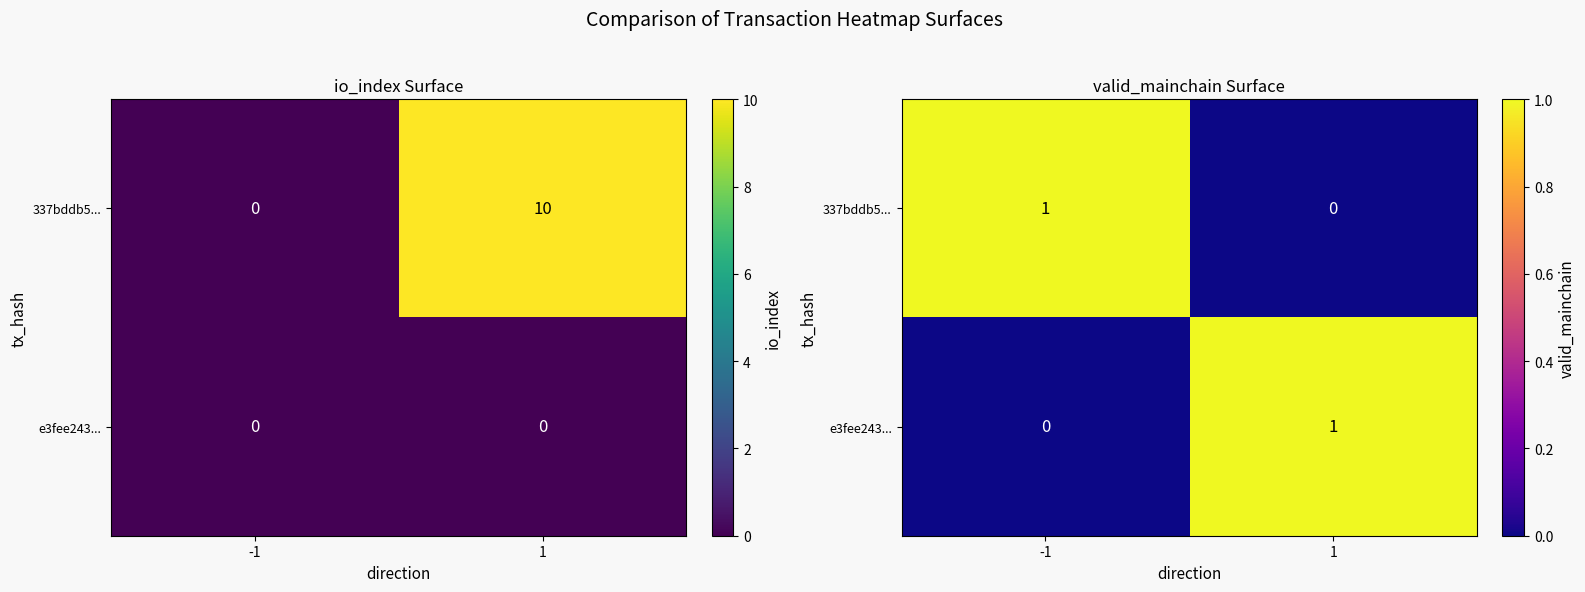

At which label does 337bddb5... reach its minimum?

1